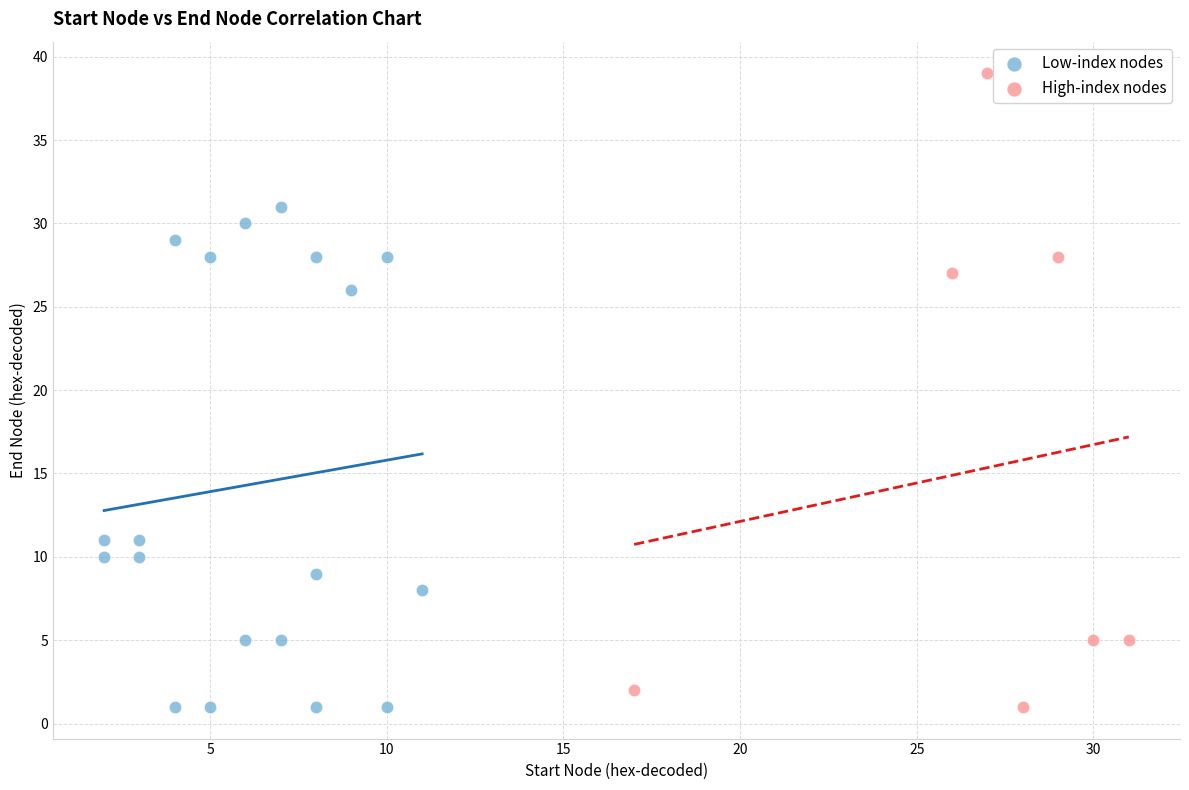

Which series has the widest spread of Y values?

High-index nodes